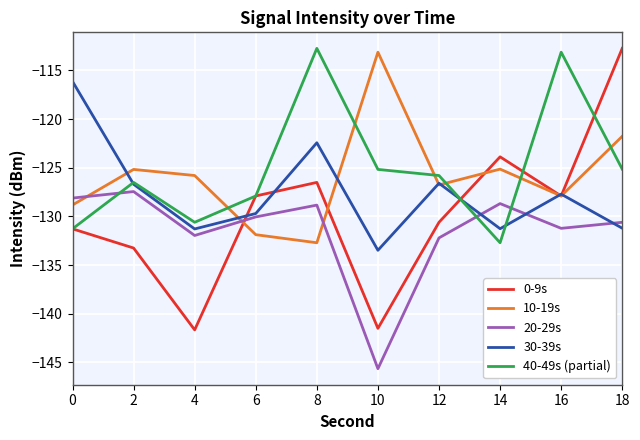

What is the sum of all 20-29s values?

-1314.7